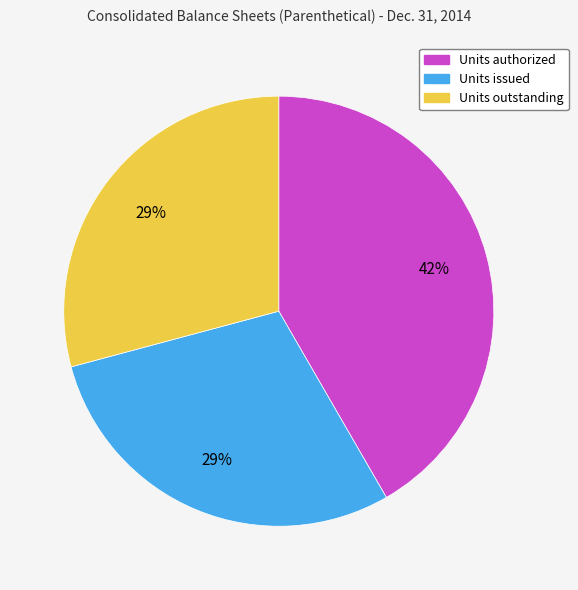

Is there a majority slice in this chart?

No